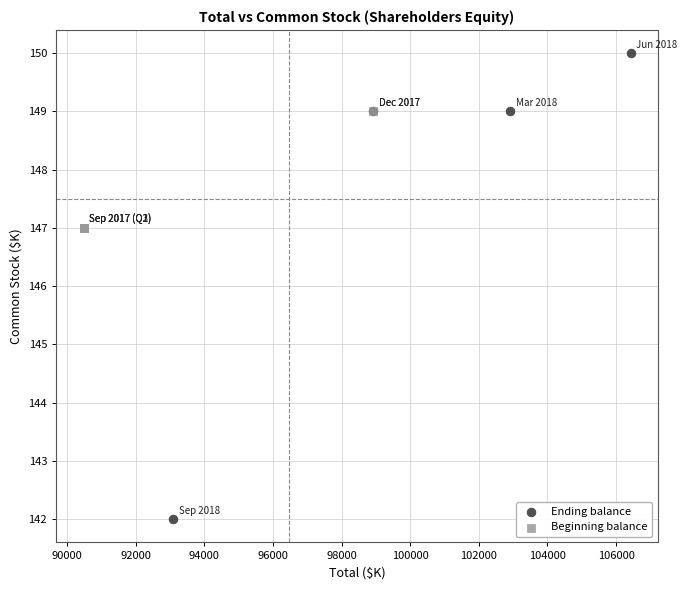

Which series reaches the minimum Y coordinate?

Ending balance